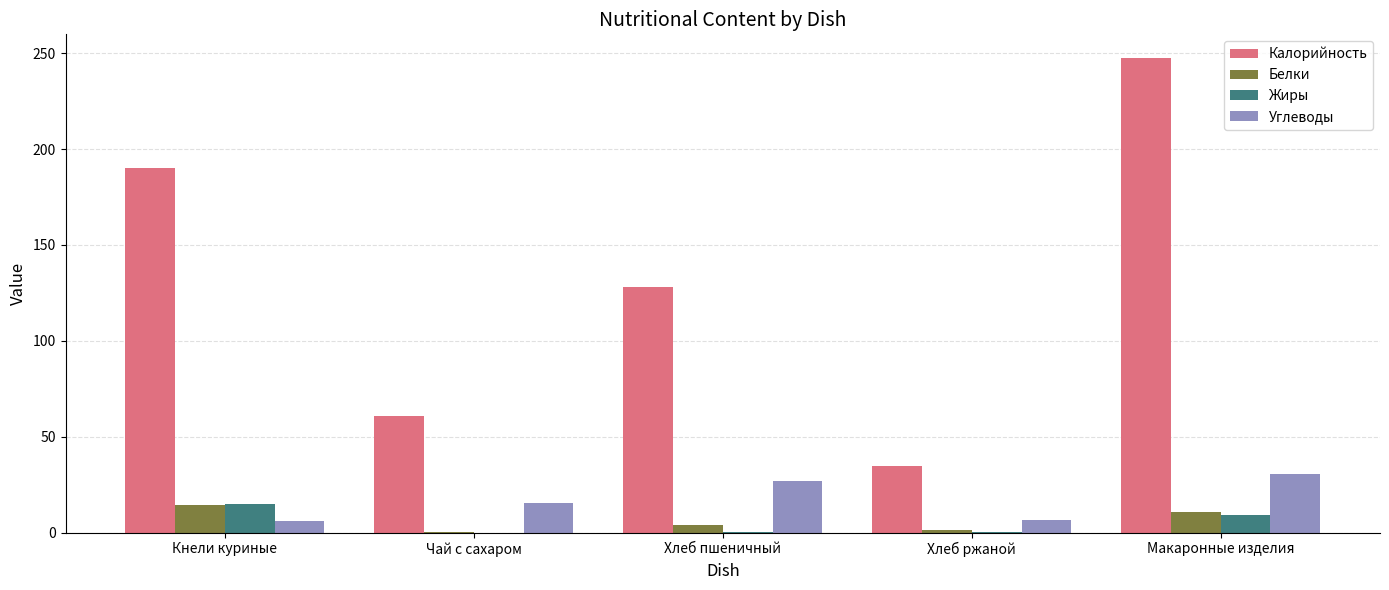

What is the approximate value of Жиры at Кнели куриные?

14.8